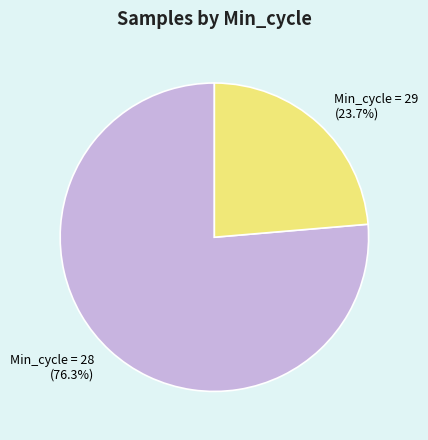

Which category accounts for the majority?

Min_cycle = 28